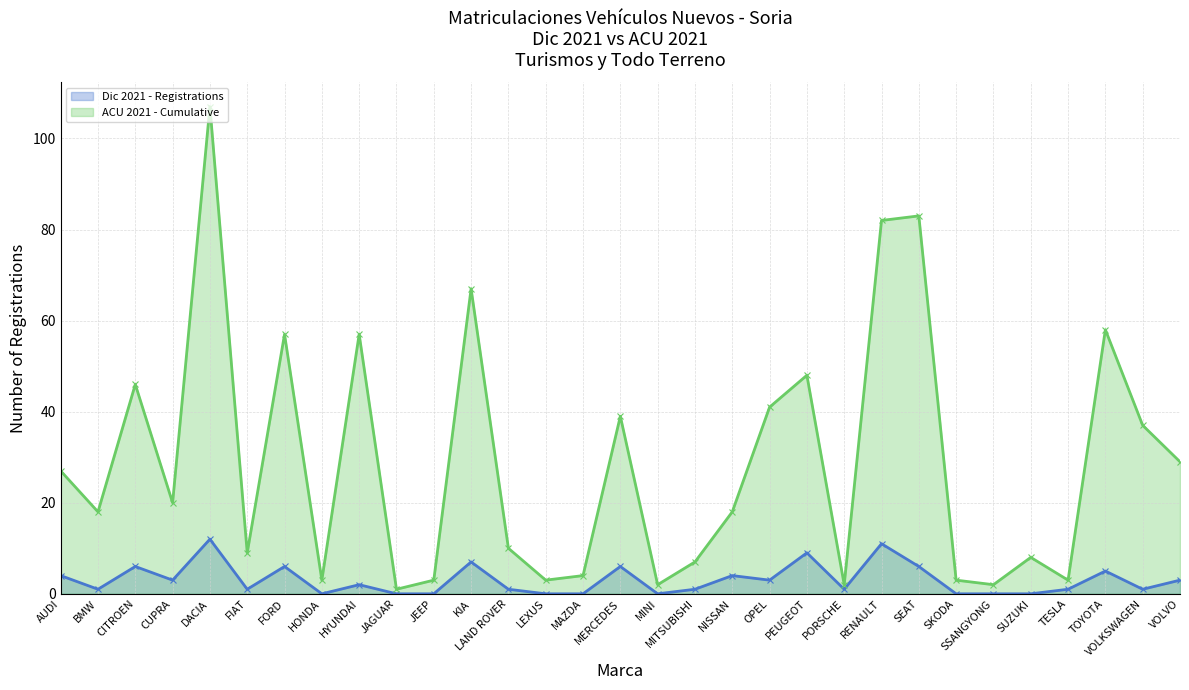

How many categories are shown in the chart?

31